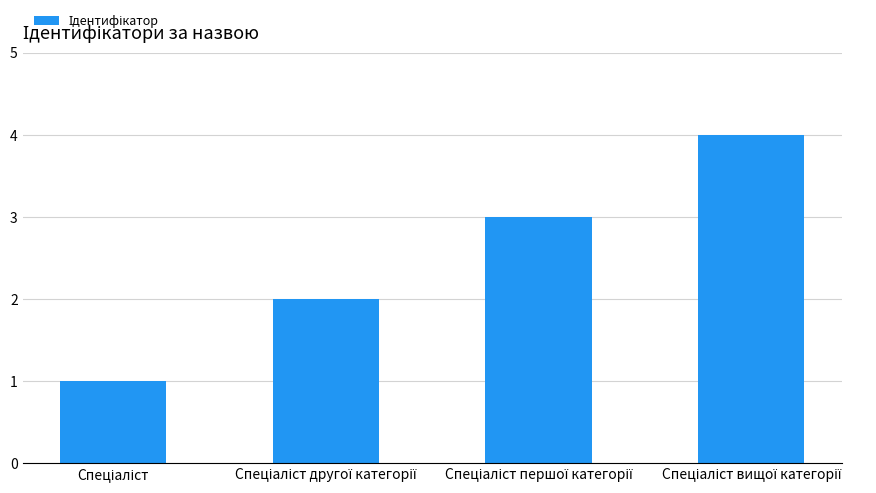

What is the difference between the maximum and minimum values?

3